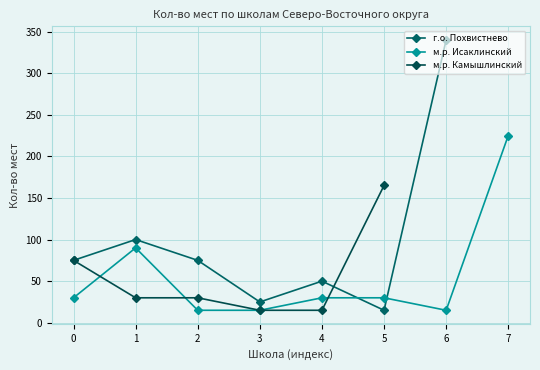

Is the value of м.р. Исаклинский at 2 greater than the value of м.р. Камышлинский at 4?

No